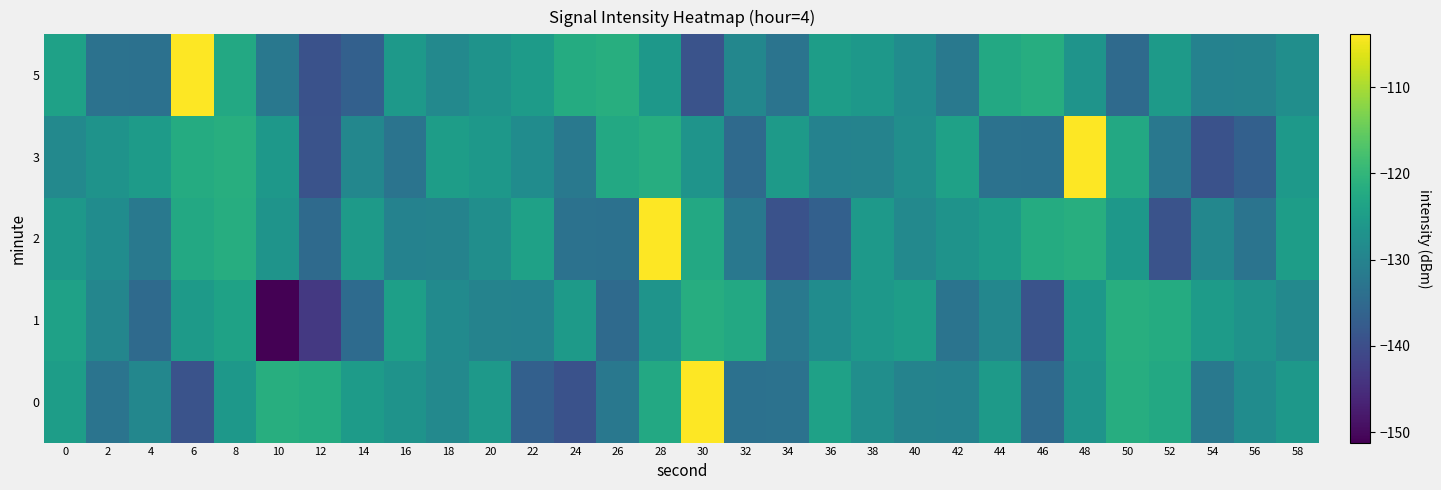

Reading left to right, list all the values displayed in this chart.

0: 0=-124.8	2=-132.9	4=-129.4	6=-139.0	8=-126.1	10=-121.5	12=-122.1	14=-125.2	16=-126.9	18=-129.0	20=-125.7	22=-136.6	24=-139.2	26=-132.2	28=-122.6	30=-103.9	32=-133.5	34=-133.4	36=-124.2	38=-127.8	40=-130.0	42=-130.2	44=-125.5	46=-134.8	48=-126.7	50=-121.6	52=-122.7	54=-132.1	56=-128.2	58=-125.9
1: 0=-124.0	2=-129.4	4=-134.9	6=-125.4	8=-123.9	10=-151.2	12=-143.3	14=-134.6	16=-124.6	18=-128.5	20=-130.0	22=-130.2	24=-125.5	26=-134.8	28=-126.7	30=-121.6	32=-122.7	34=-132.1	36=-128.2	38=-125.9	40=-124.8	42=-132.9	44=-129.4	46=-139.0	48=-126.1	50=-121.5	52=-122.1	54=-125.2	56=-126.9	58=-129.0
2: 0=-125.9	2=-128.2	4=-132.1	6=-122.7	8=-121.6	10=-126.7	12=-134.8	14=-125.5	16=-130.2	18=-130.0	20=-127.8	22=-124.2	24=-133.4	26=-133.5	28=-103.9	30=-122.6	32=-132.2	34=-139.2	36=-136.6	38=-125.7	40=-129.0	42=-126.9	44=-125.2	46=-122.1	48=-121.5	50=-126.1	52=-139.0	54=-129.4	56=-132.9	58=-124.8
3: 0=-129.0	2=-126.9	4=-125.2	6=-122.1	8=-121.5	10=-126.1	12=-139.0	14=-129.4	16=-132.9	18=-124.8	20=-125.9	22=-128.2	24=-132.1	26=-122.7	28=-121.6	30=-126.7	32=-134.8	34=-125.5	36=-130.2	38=-130.0	40=-127.8	42=-124.2	44=-133.4	46=-133.5	48=-103.9	50=-122.6	52=-132.2	54=-139.2	56=-136.6	58=-125.7
5: 0=-124.2	2=-133.4	4=-133.5	6=-103.9	8=-122.6	10=-132.2	12=-139.2	14=-136.6	16=-125.7	18=-129.0	20=-126.9	22=-125.2	24=-122.1	26=-121.5	28=-126.1	30=-139.0	32=-129.4	34=-132.9	36=-124.8	38=-125.9	40=-128.2	42=-132.1	44=-122.7	46=-121.6	48=-126.7	50=-134.8	52=-125.5	54=-130.2	56=-130.0	58=-127.8